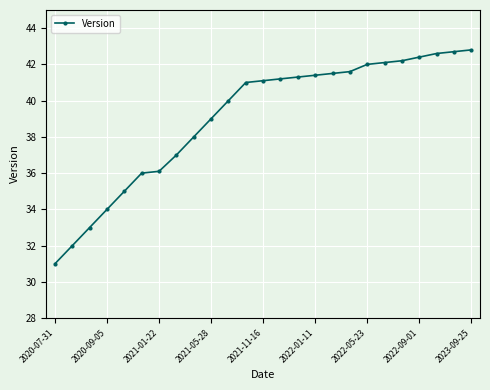

What is the value of the 16th point from the left?

41.4